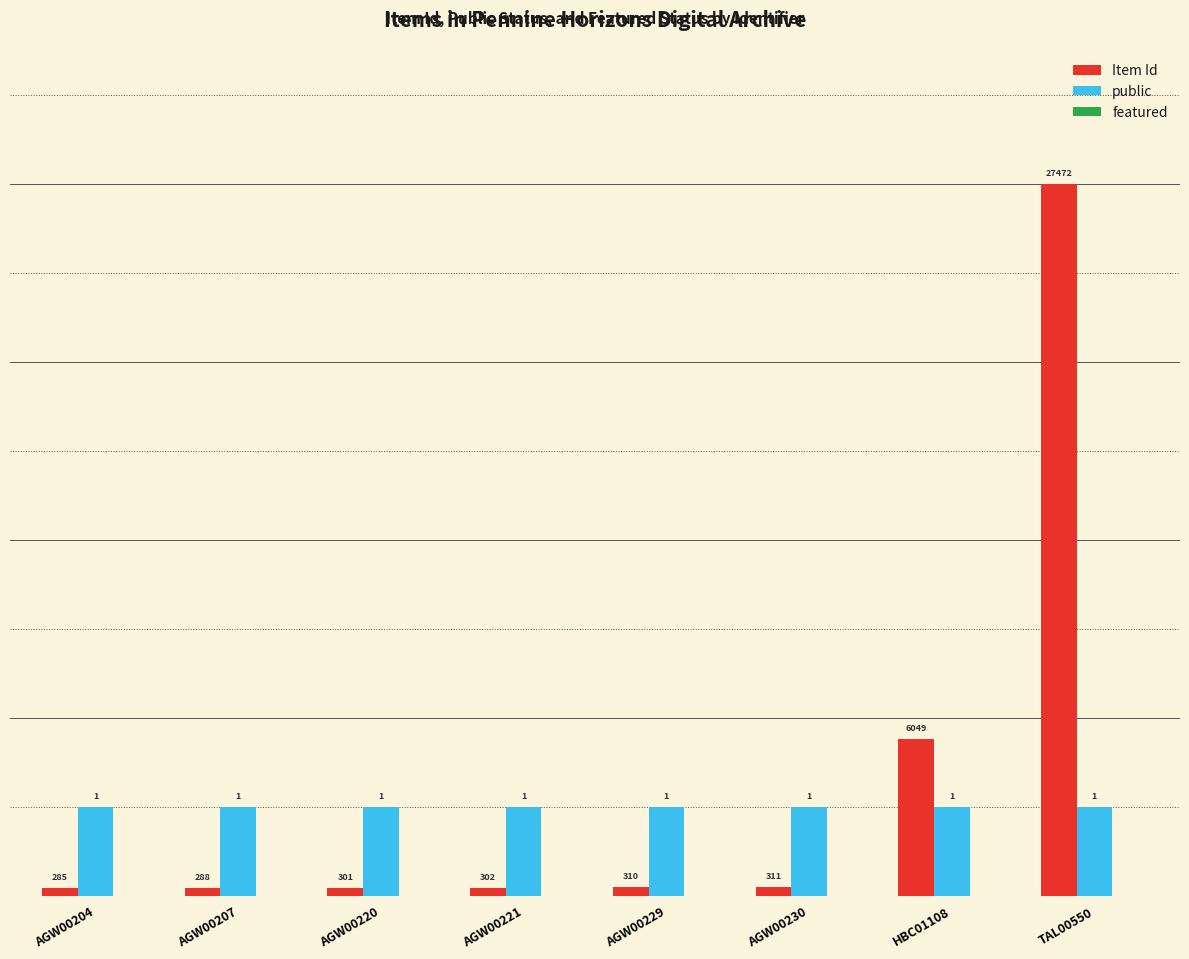

The Item Id series shows 11.2 at TAL00550. True or false?

False